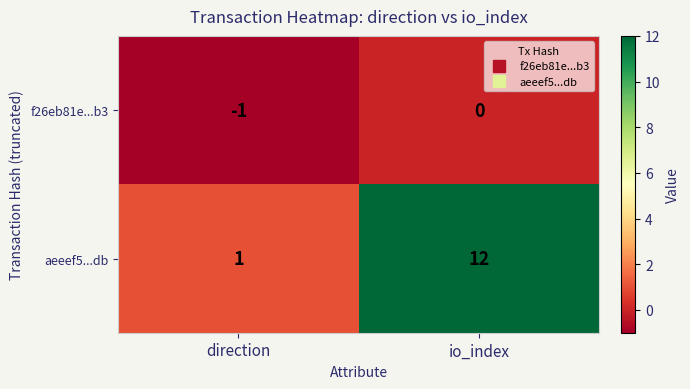

Rank the series at direction from highest to lowest value.

aeeef5...db, f26eb81e...b3